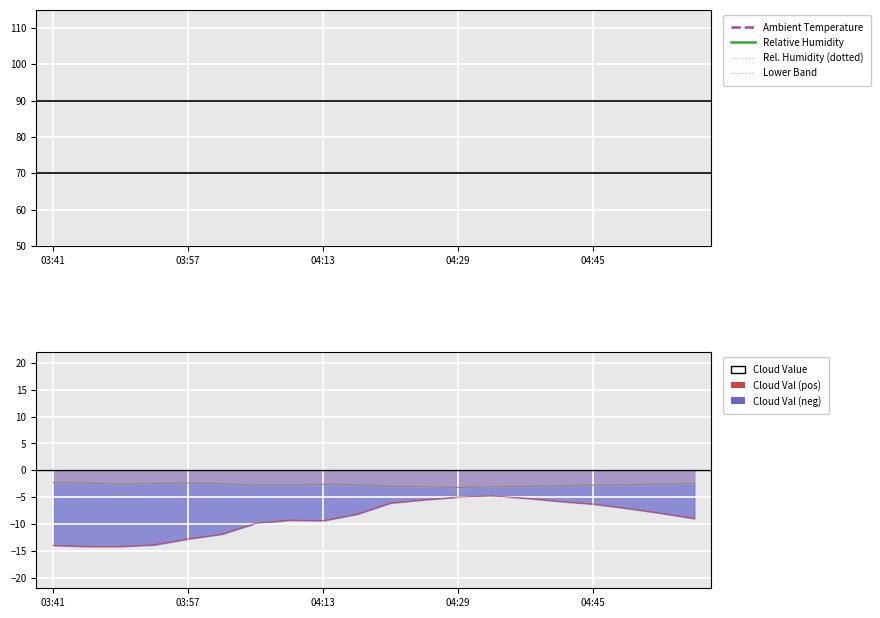

What is the value of the Ambient Temperature point at the 11th from the left?

20.6